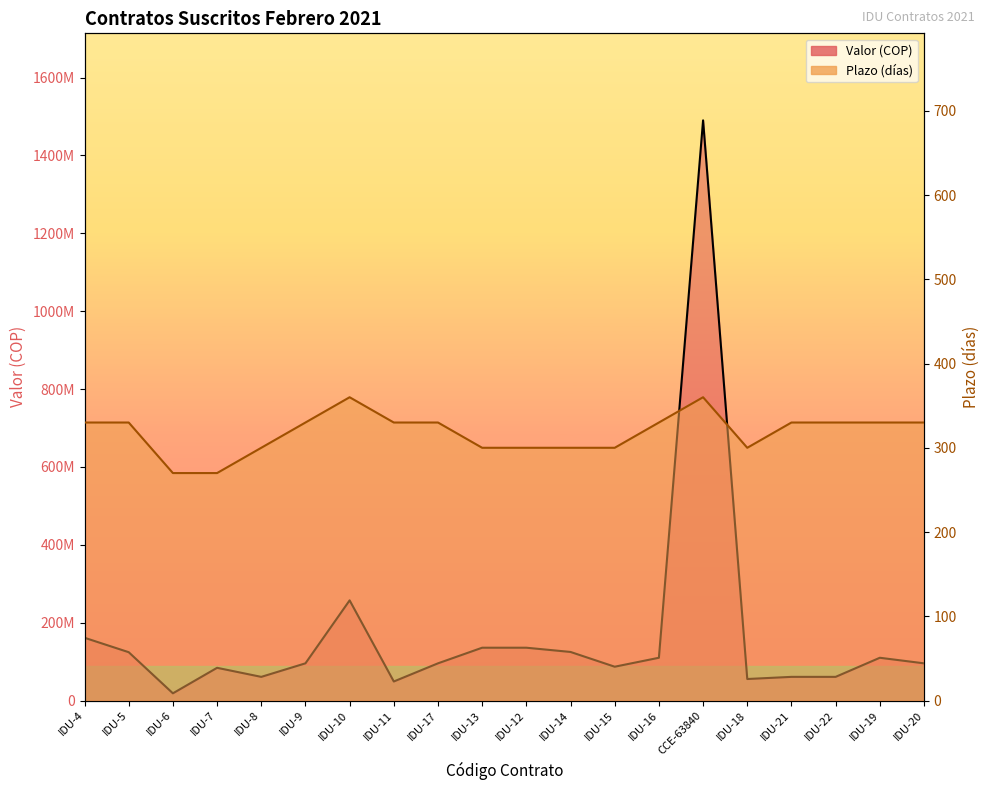

Where is the first local maximum for Valor?

IDU-7